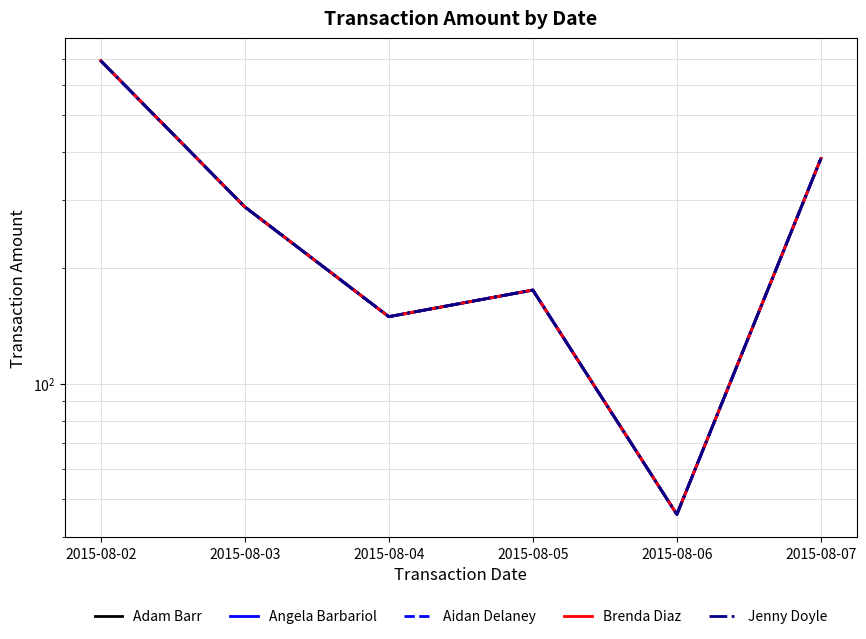

At how many categories does at least one series exceed 421?

1